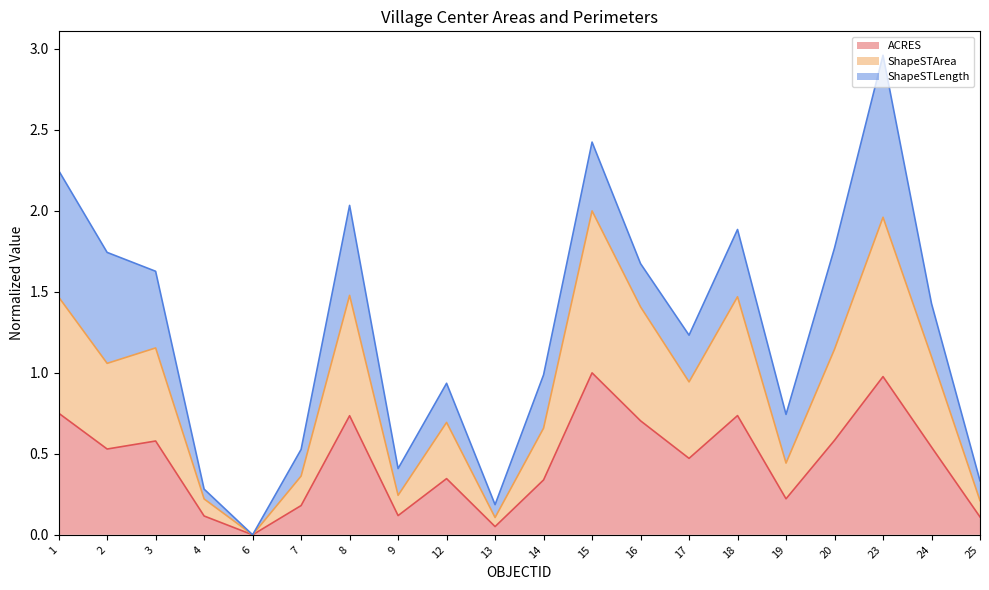

What are all the series names shown in the legend?

ACRES, ShapeSTArea, ShapeSTLength